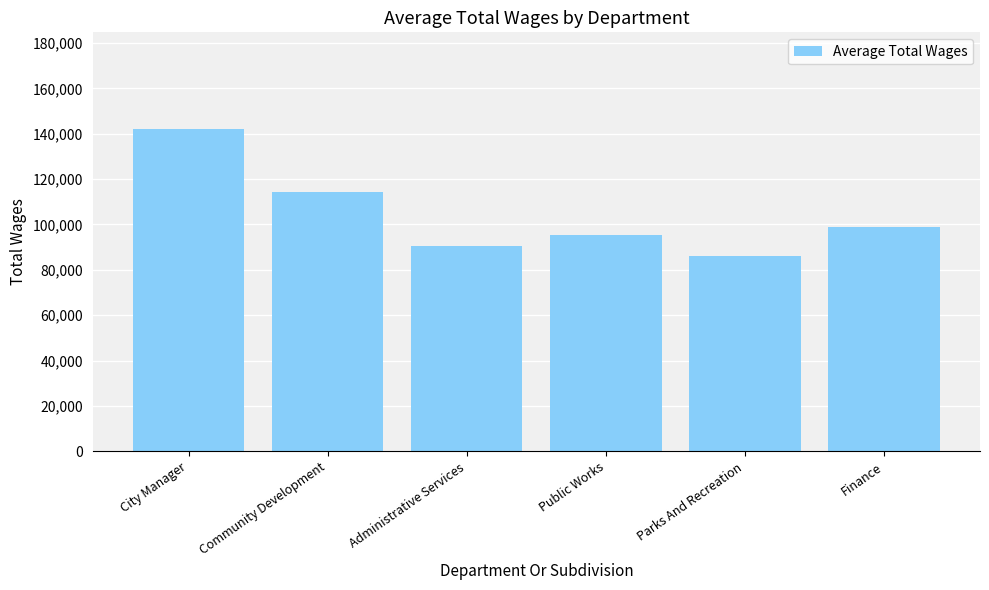

At which label does the data first exceed 98835?

City Manager